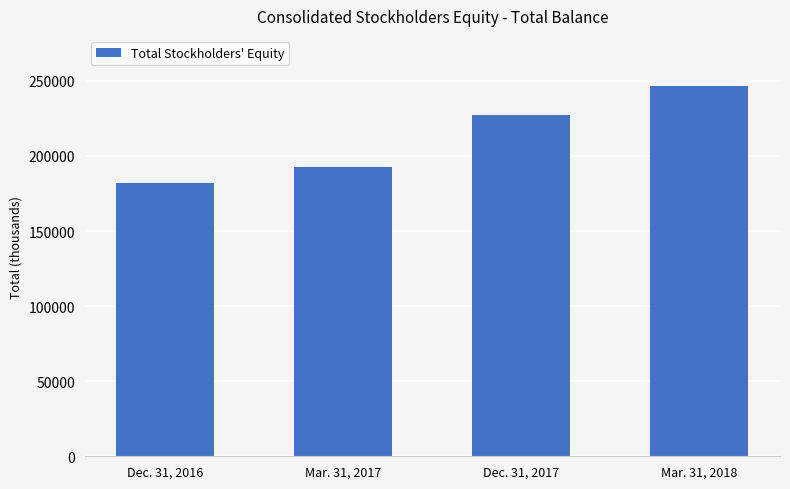

What is the minimum value shown in the chart?

182088